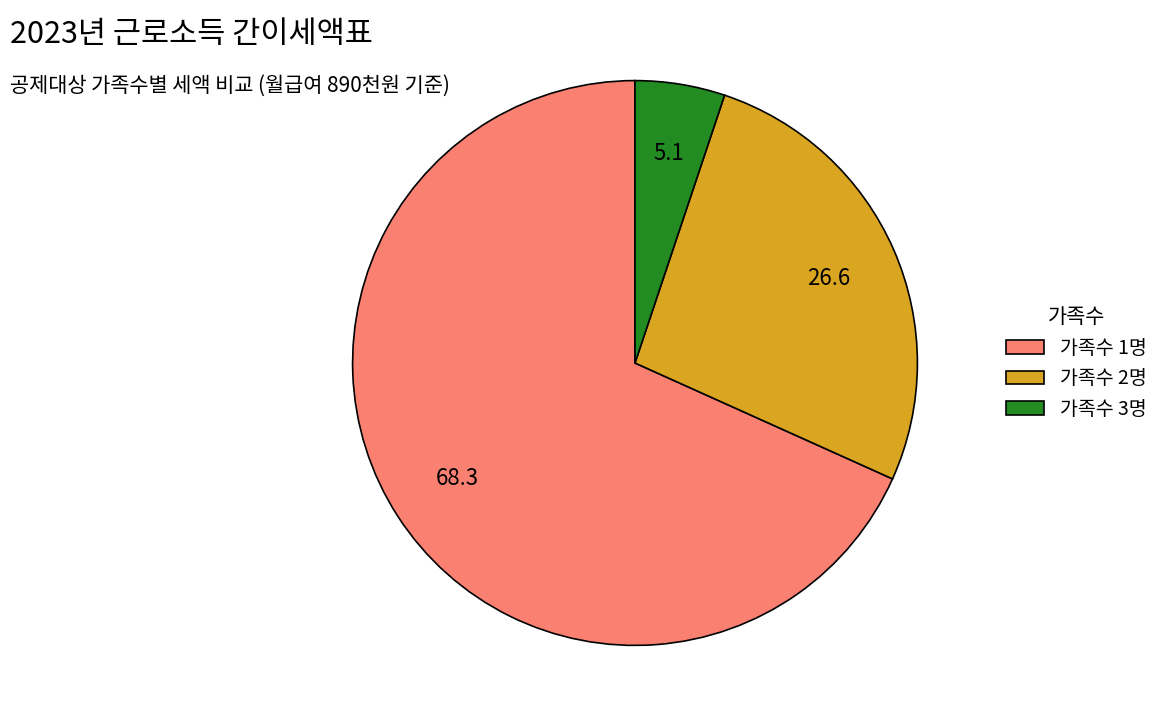

How many slices are in this pie chart?

3